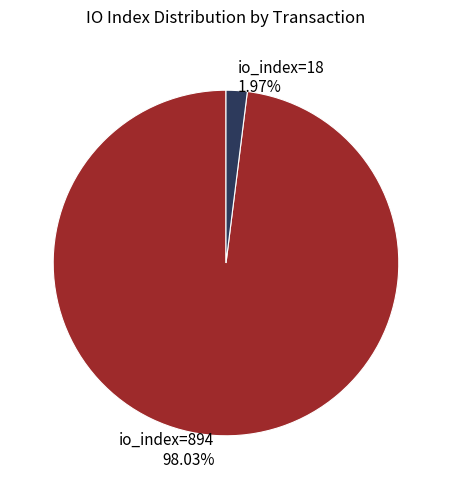

To the nearest percent, what percentage of the pie is io_index=894?

98%